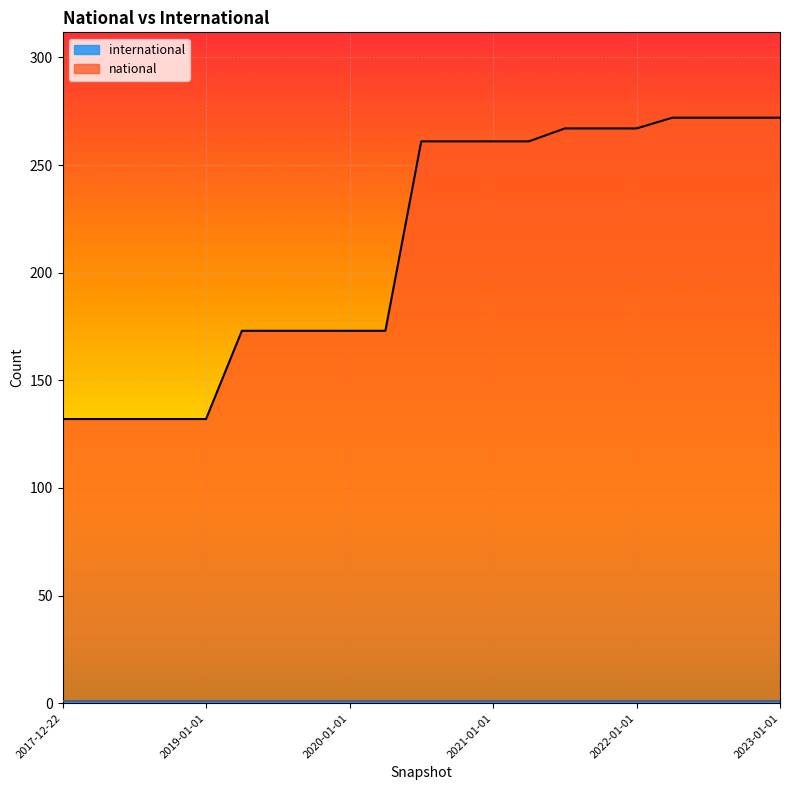

What is the maximum value shown in the chart?

272